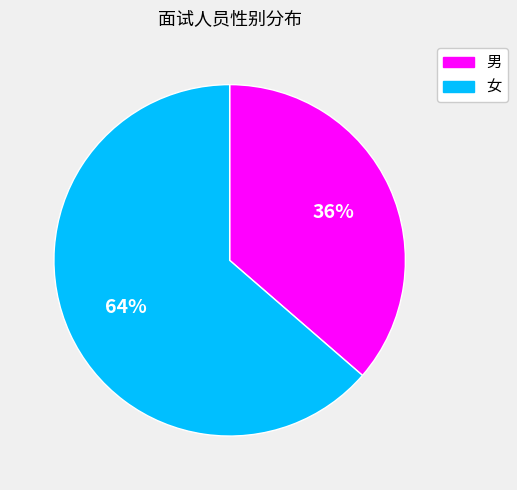

How many slices are in this pie chart?

2